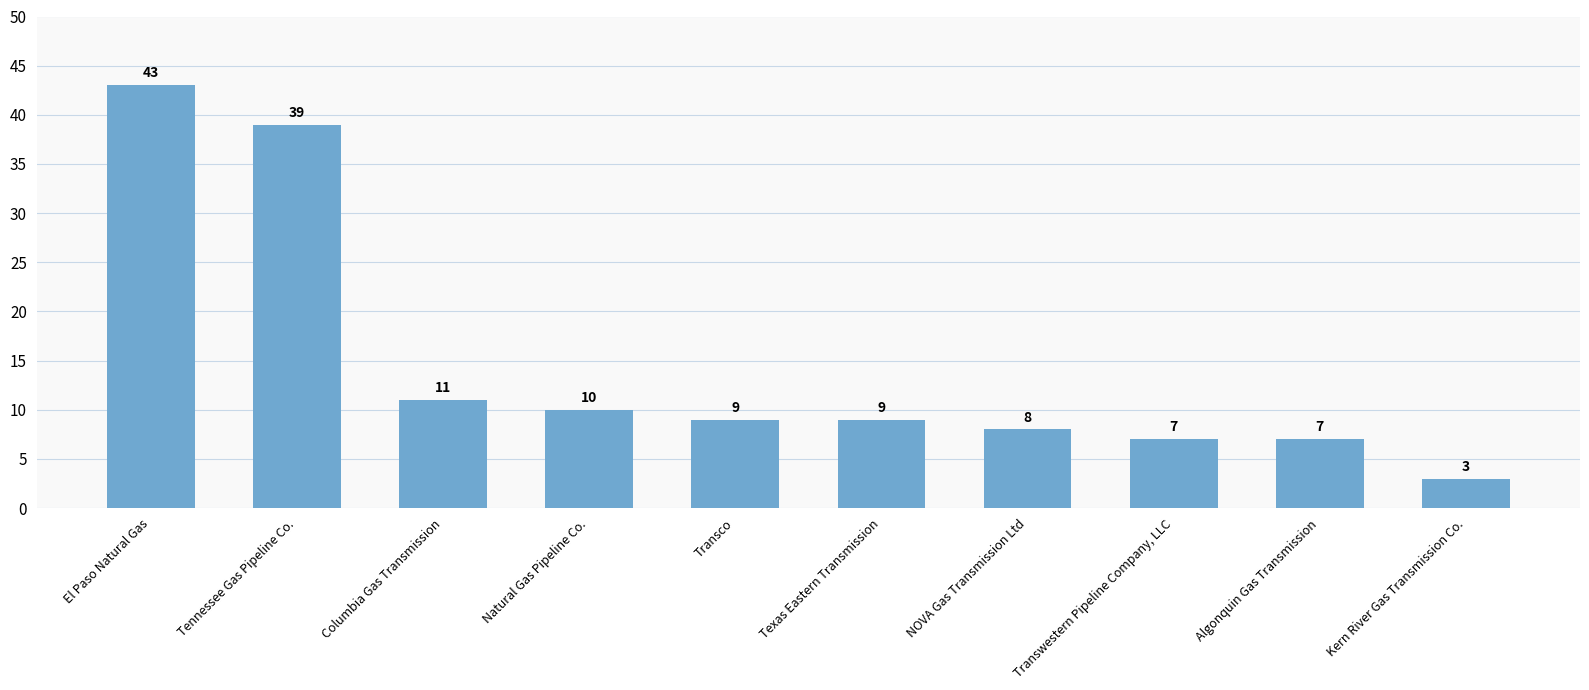

What position from the left is Columbia Gas Transmission?

3